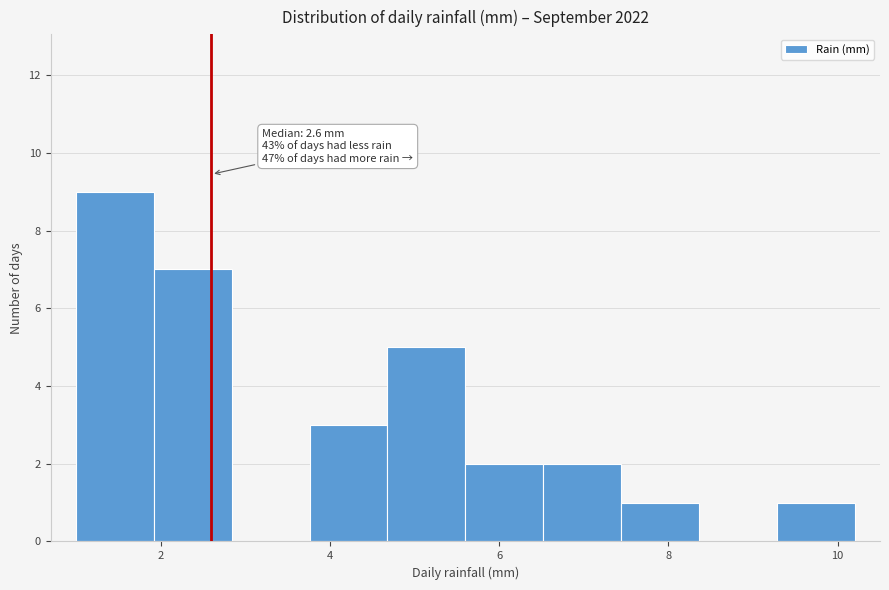

Which range on the x-axis has the tallest bar?

1.00 to 1.92